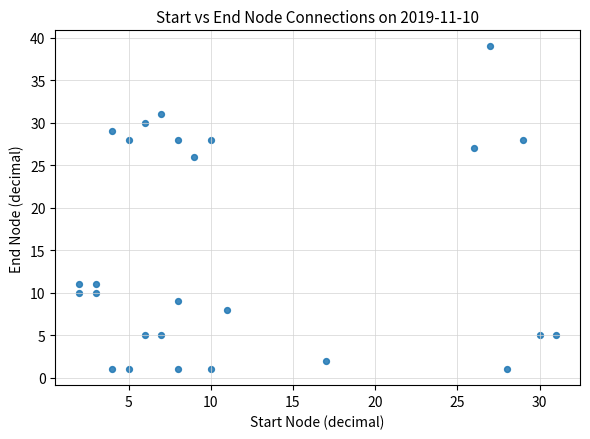

What is the range of Y values (max minus min)?

38